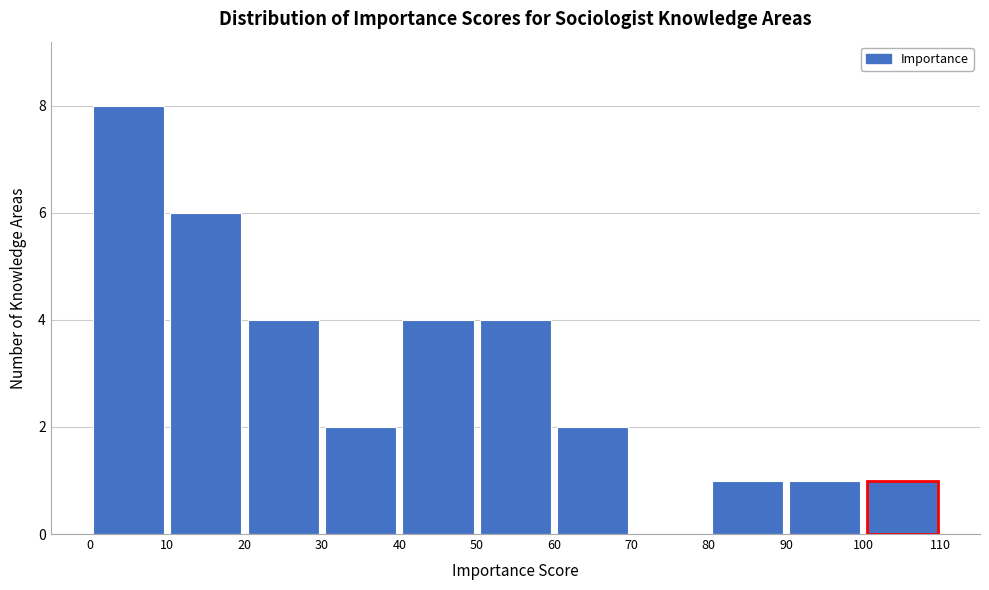

Which range on the x-axis has the tallest bar?

0 to 10